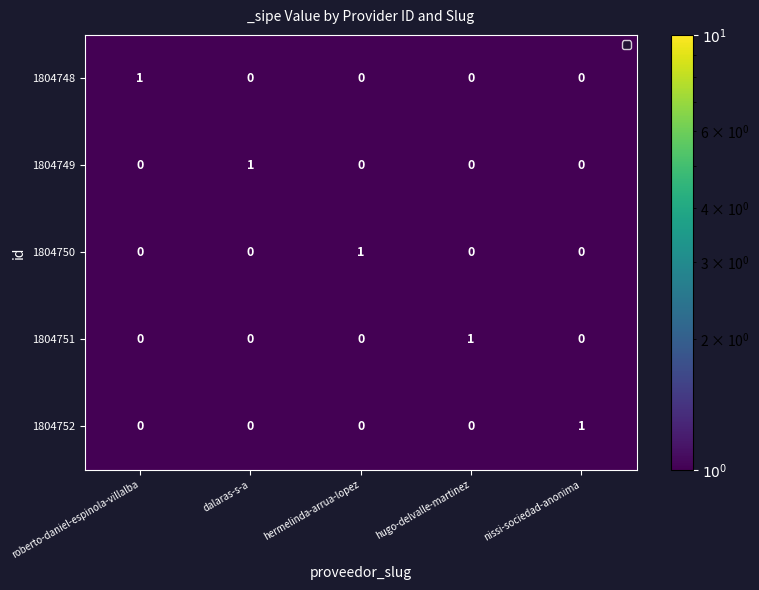

Reading left to right, extract all data points from this chart.

1804748: 1	0	0	0	0
1804749: 0	1	0	0	0
1804750: 0	0	1	0	0
1804751: 0	0	0	1	0
1804752: 0	0	0	0	1